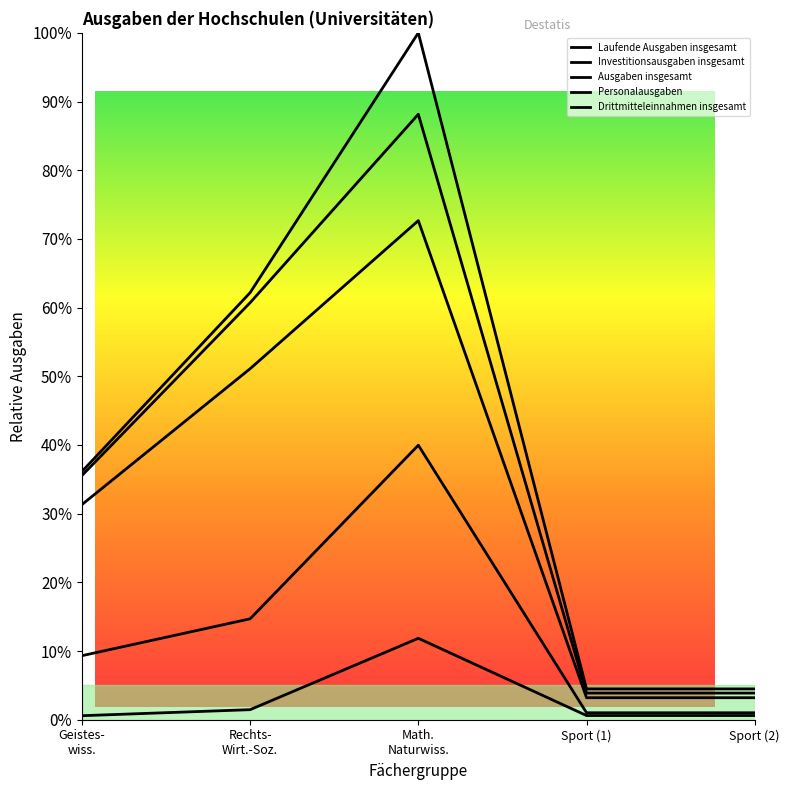

What is the maximum value for Laufende Ausgaben insgesamt?

88.1